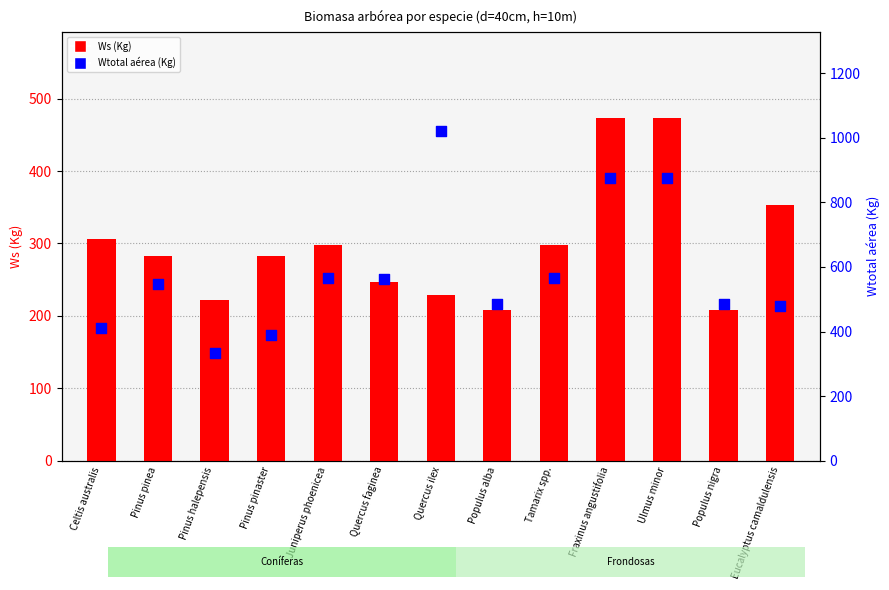

What are all the series names shown in the legend?

Ws (Kg), Wtotal aérea (Kg)